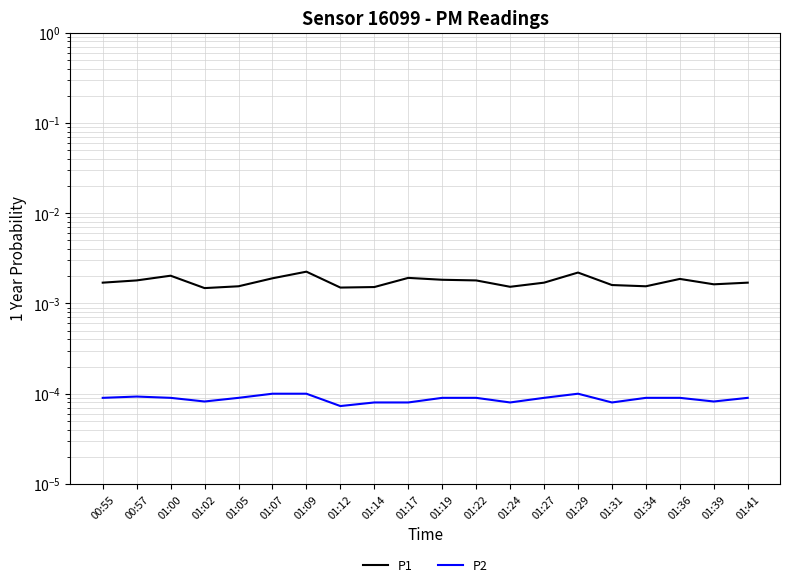

Which category has the lowest value across all series?

01:12